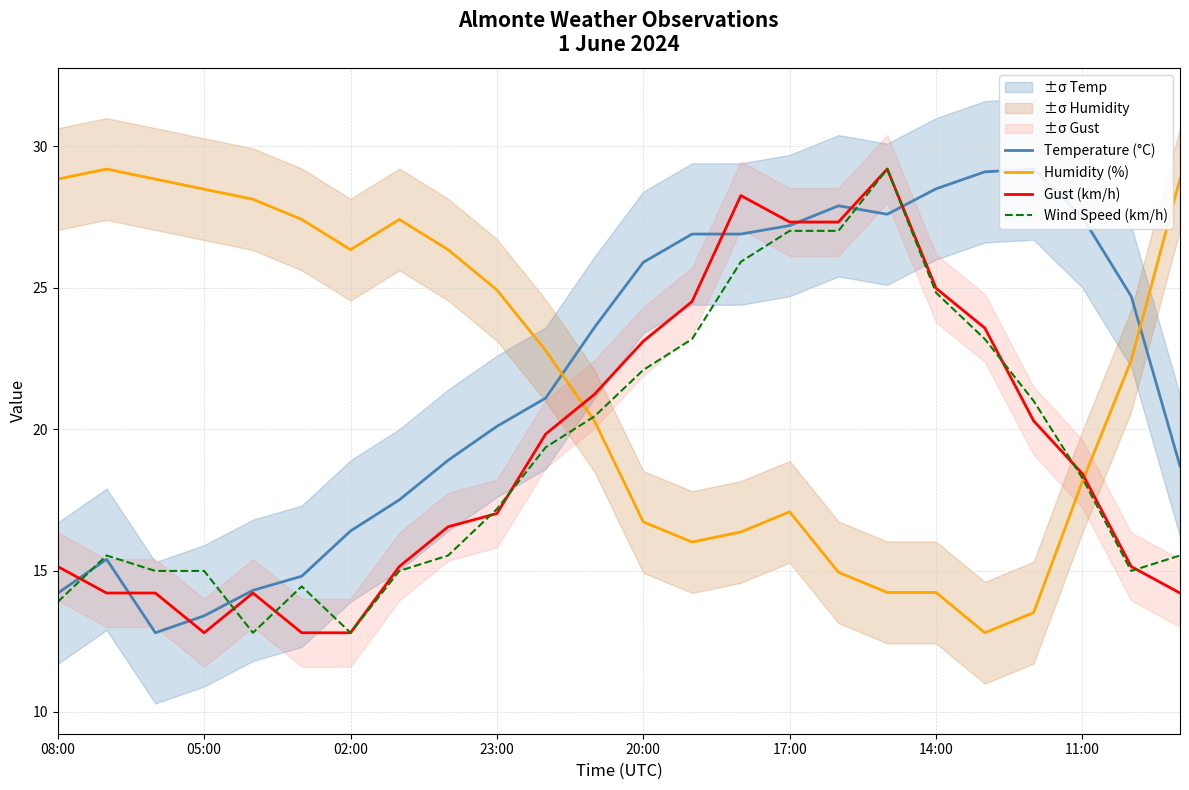

True or false: Temperature (°C) and Wind Speed (km/h) intersect in this chart.

True